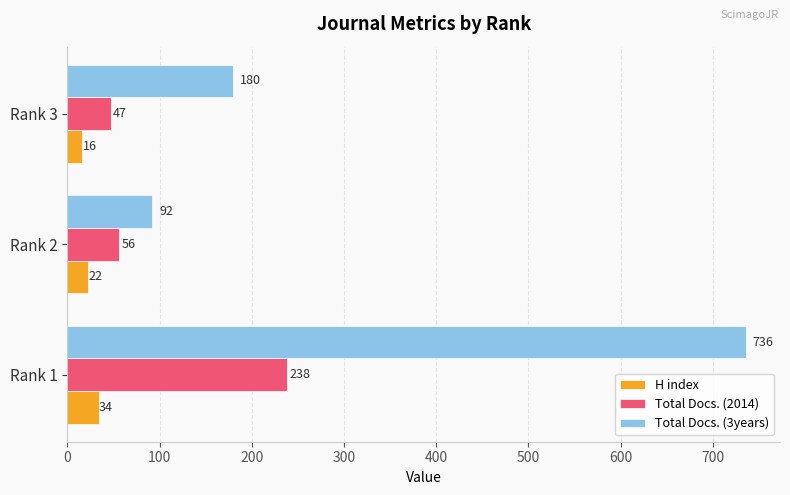

What are all the series names shown in the legend?

H index, Total Docs. (2014), Total Docs. (3years)